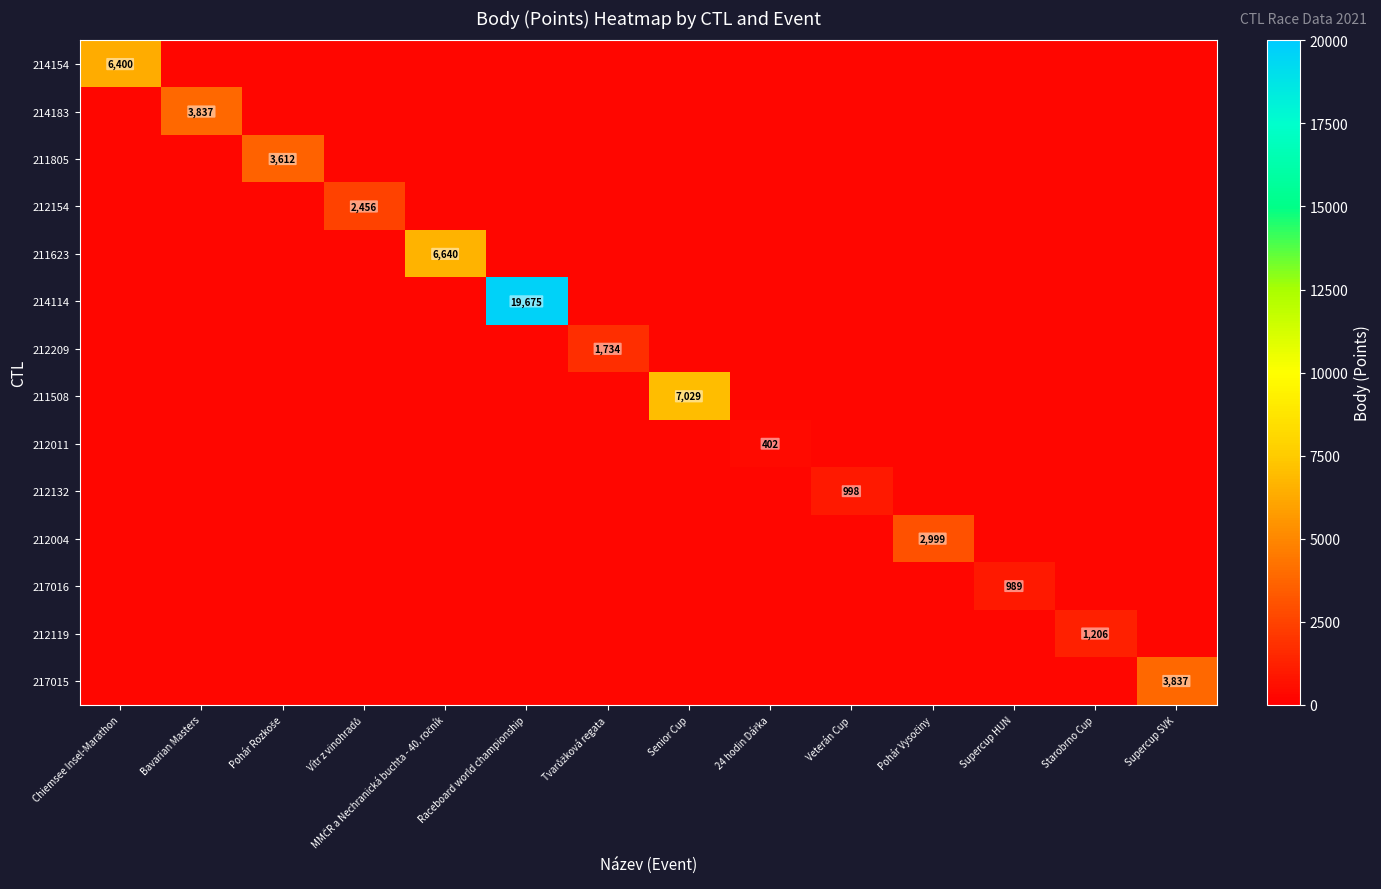

Is it true that 212011 equals 300 at Bavarian Masters?

True